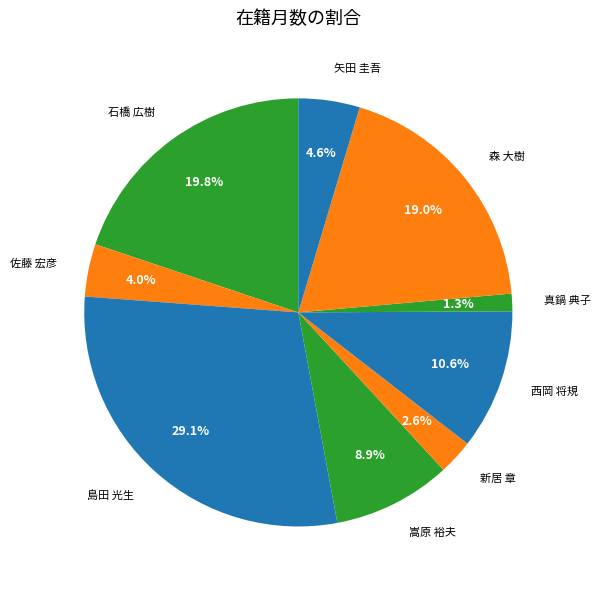

How many segments does this pie chart have?

9